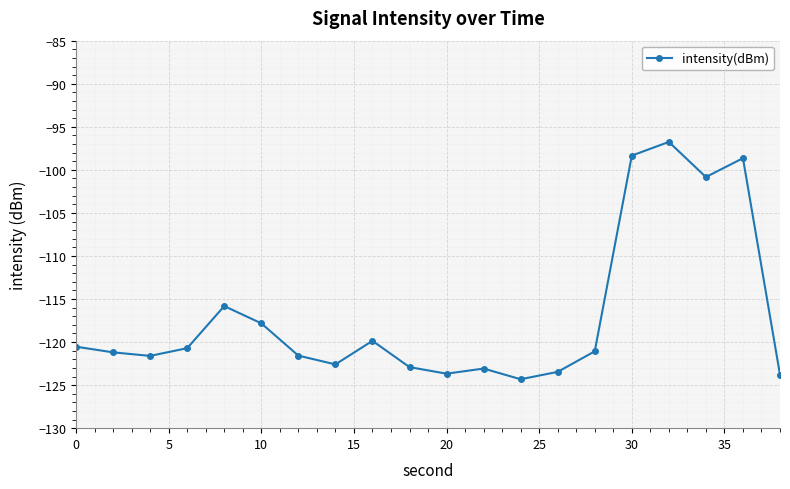

True or false: the data has more than 1 interior local peaks.

True